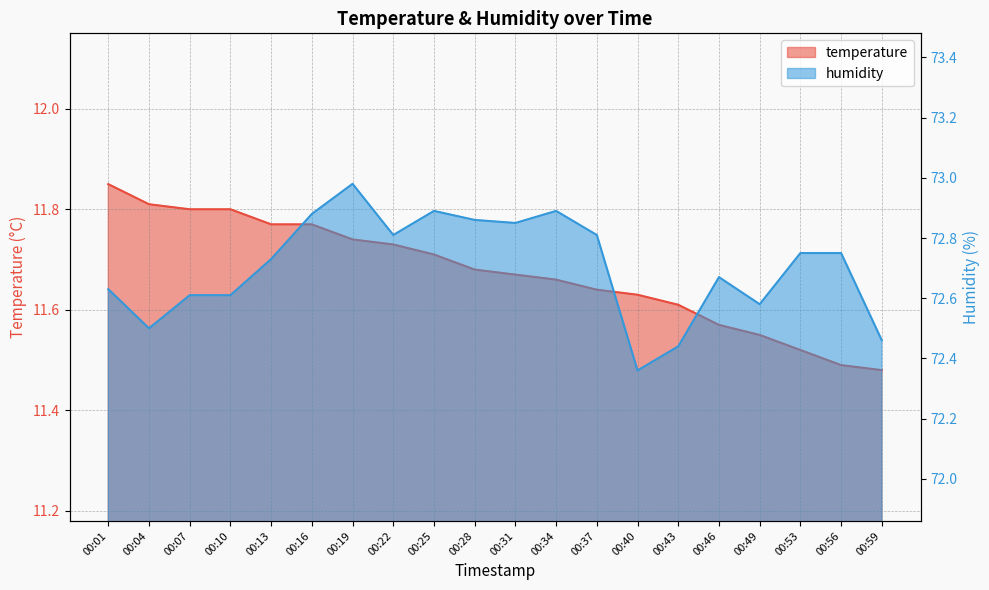

What is the maximum value for humidity?

73.0